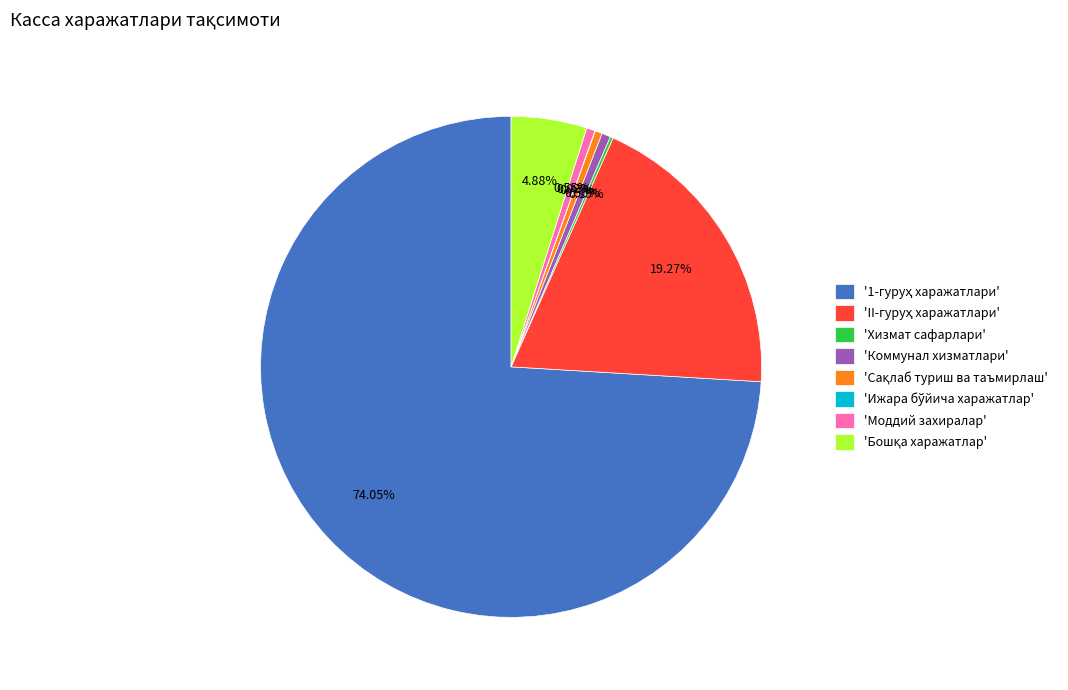

Does any single category account for the majority?

Yes